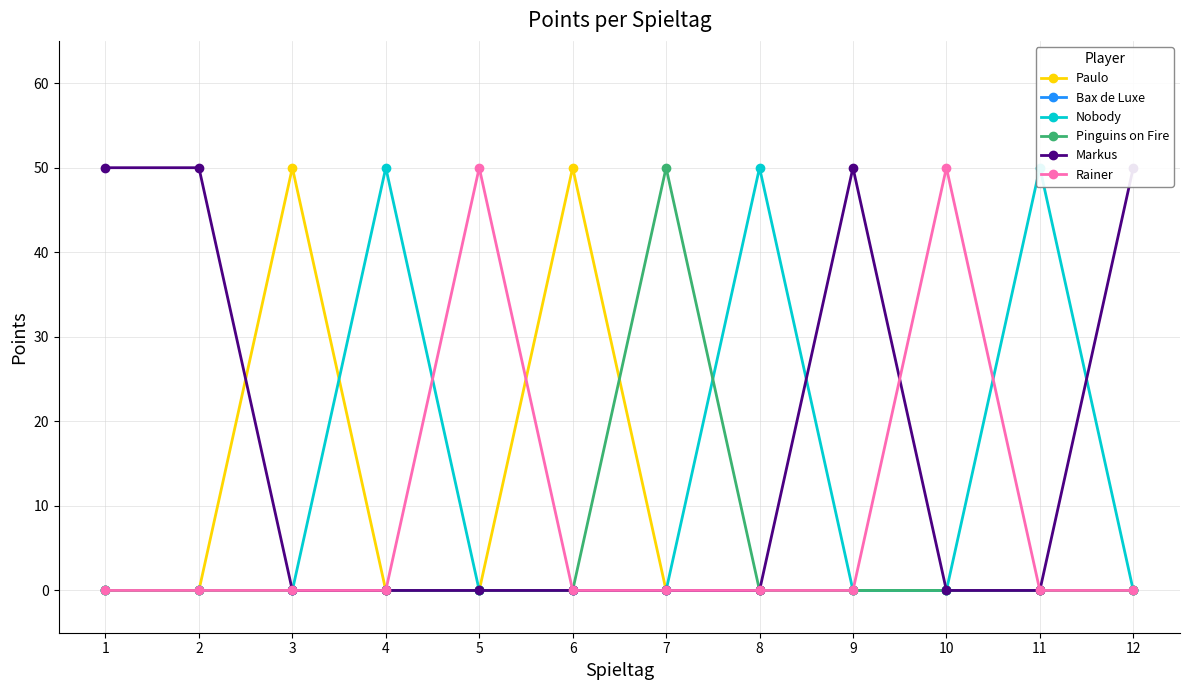

What is the difference between the maximum and minimum values in the Rainer series?

50